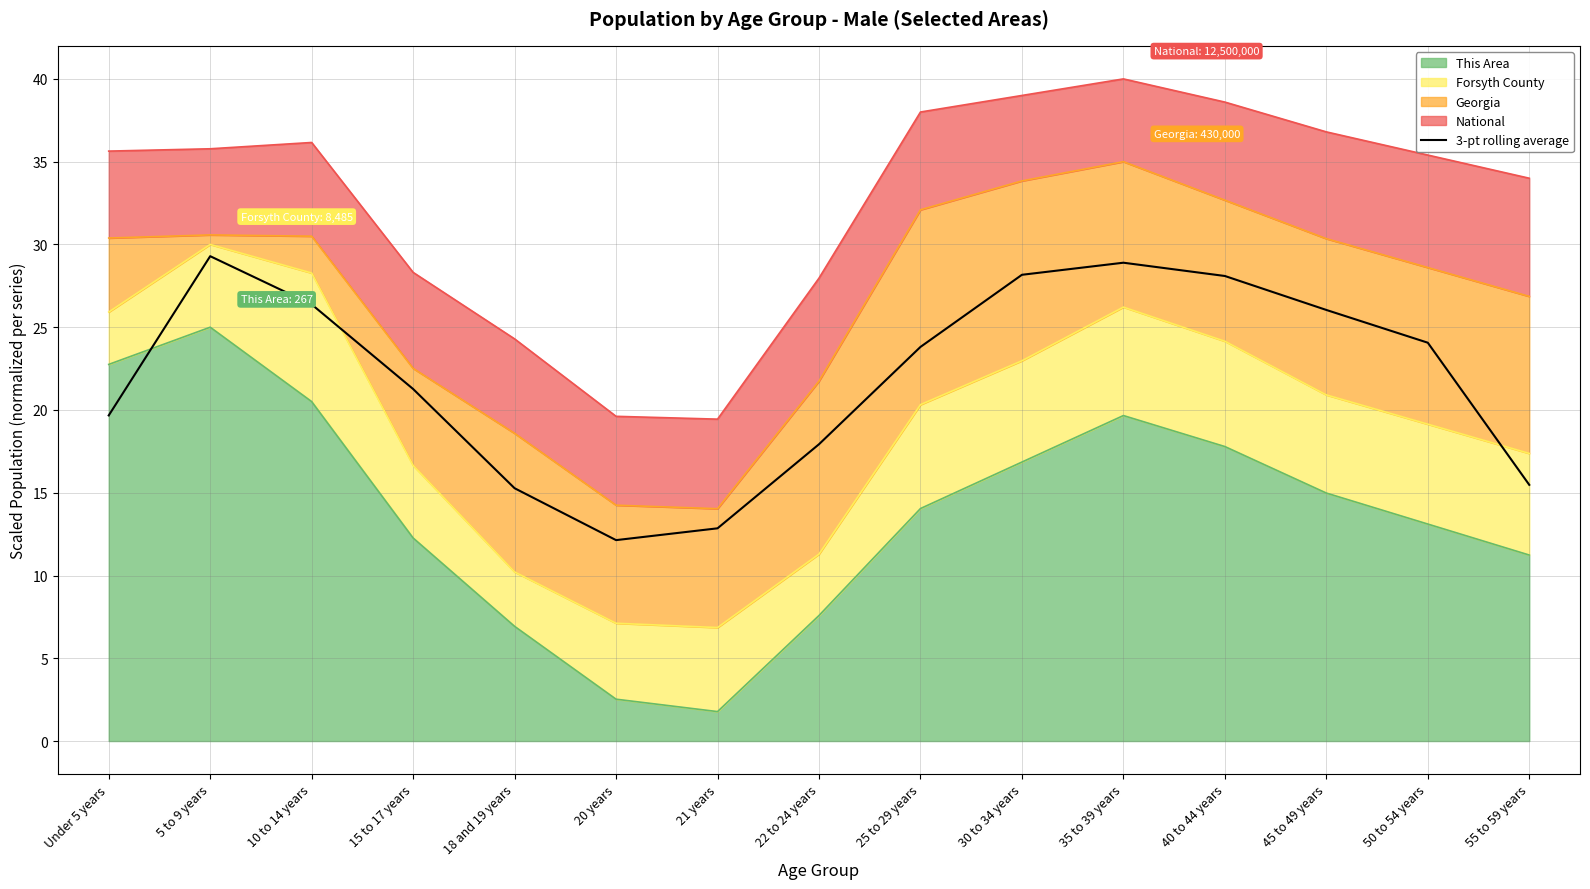

Which category has the lowest value across all series?

20 years